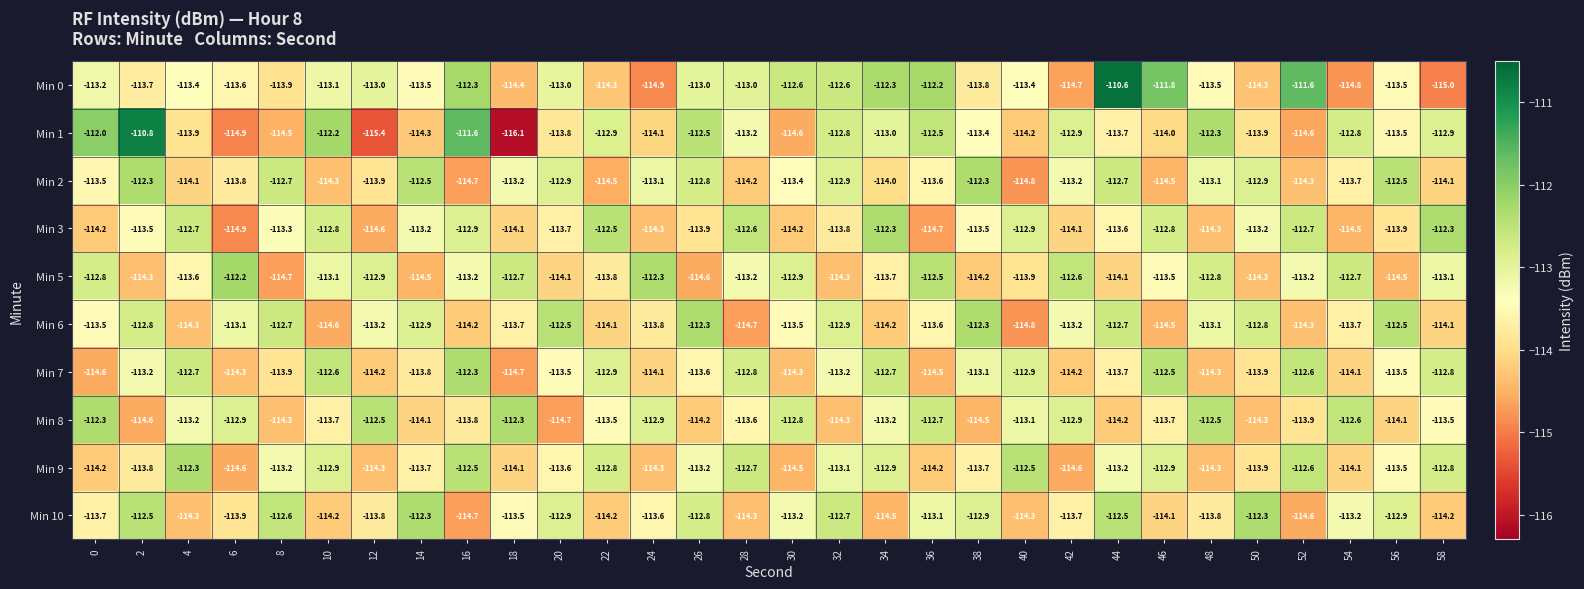

The Min 3 series shows -163.5 at 16. True or false?

False